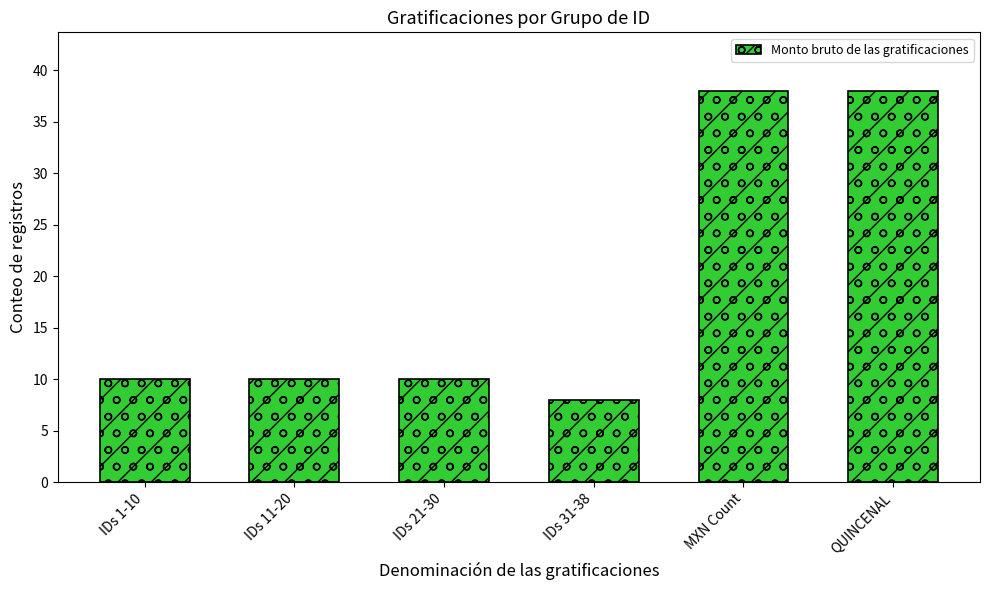

What is the label of the 1st bar from the right?

QUINCENAL